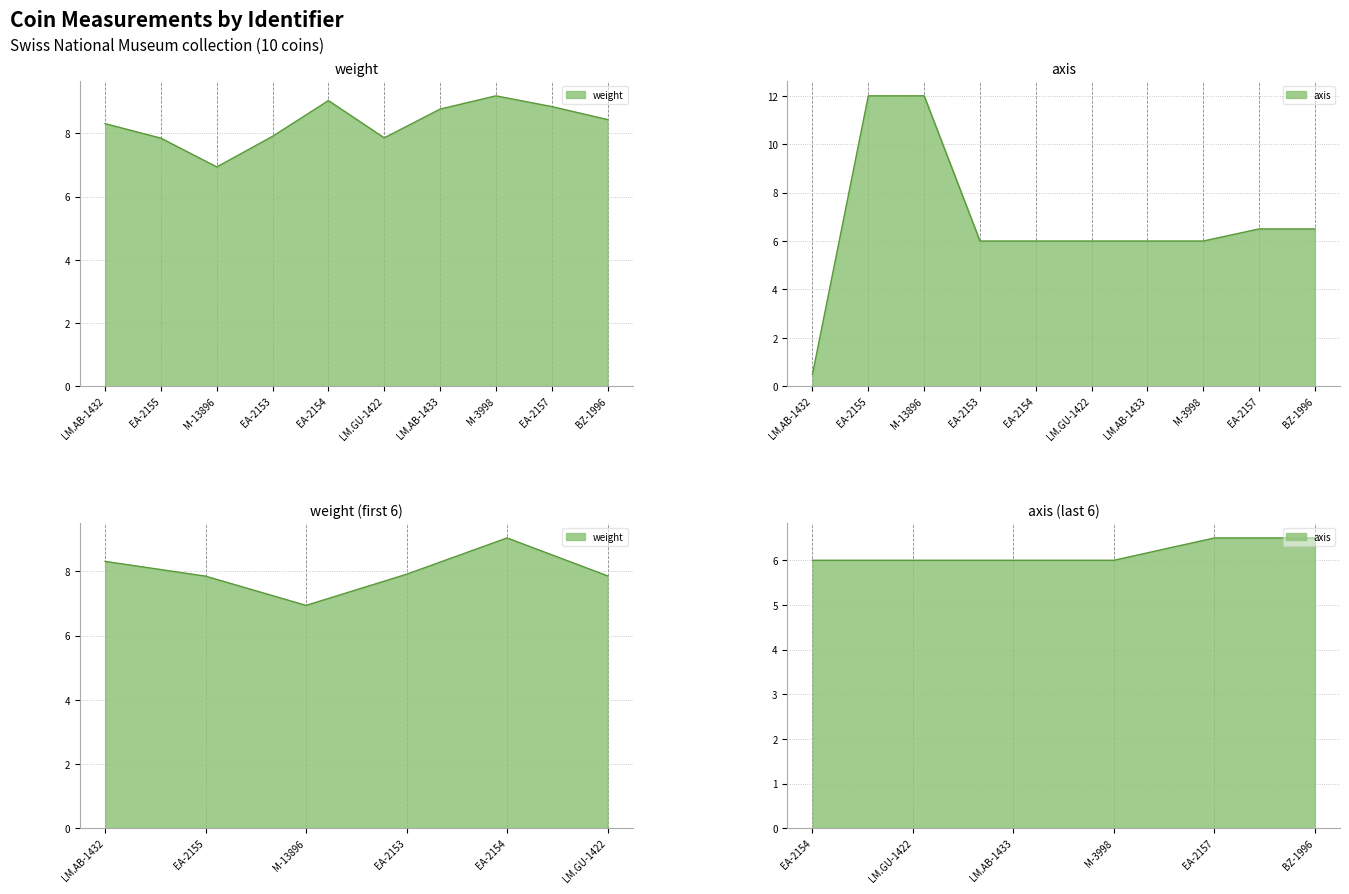

Which series ends up on top after the final intersection of axis and weight?

weight